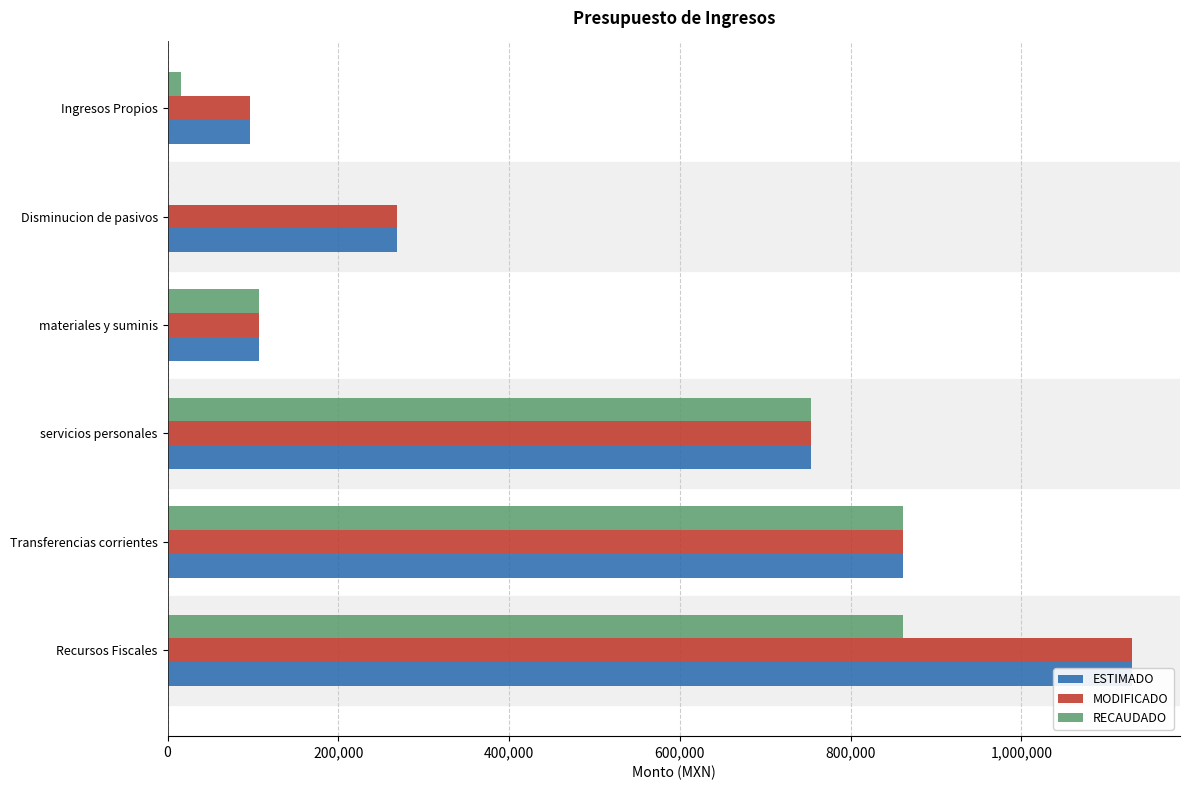

Between Transferencias corrientes and materiales y suminis, which series saw the biggest shift?

ESTIMADO